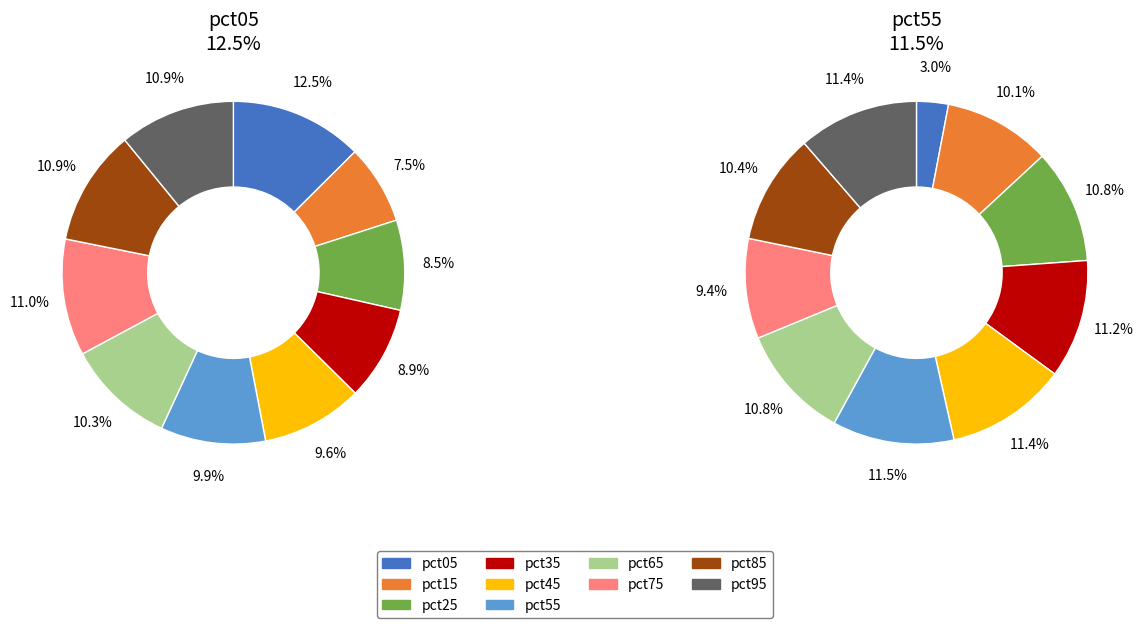

Which slice is the largest?

pct05